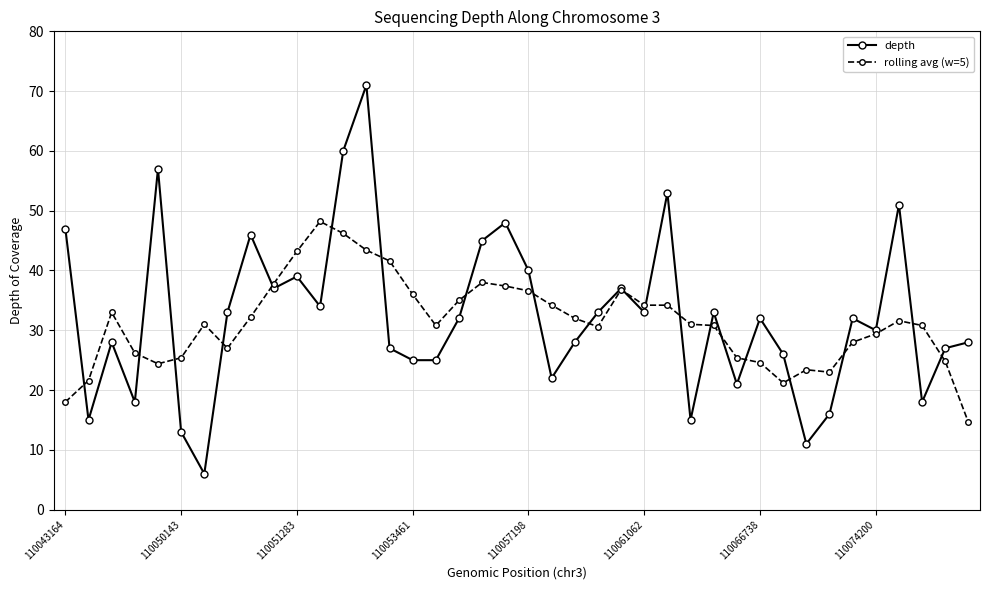

Rank the series by their average value, from lowest to highest.

rolling avg (w=5), depth